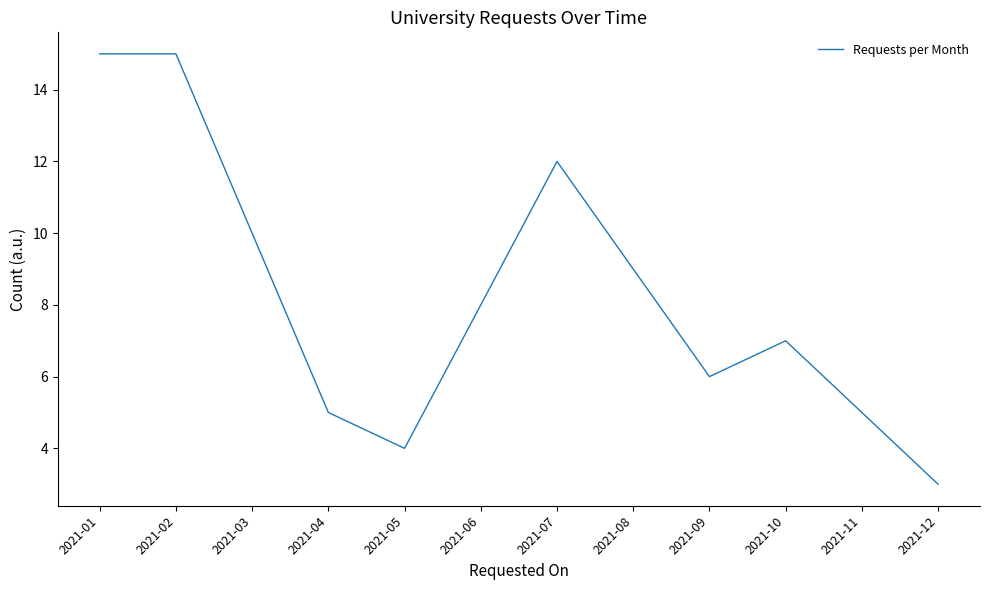

Reading left to right, extract all data points from this chart.

2021-01=15	2021-02=15	2021-03=10	2021-04=5	2021-05=4	2021-06=8	2021-07=12	2021-08=9	2021-09=6	2021-10=7	2021-11=5	2021-12=3